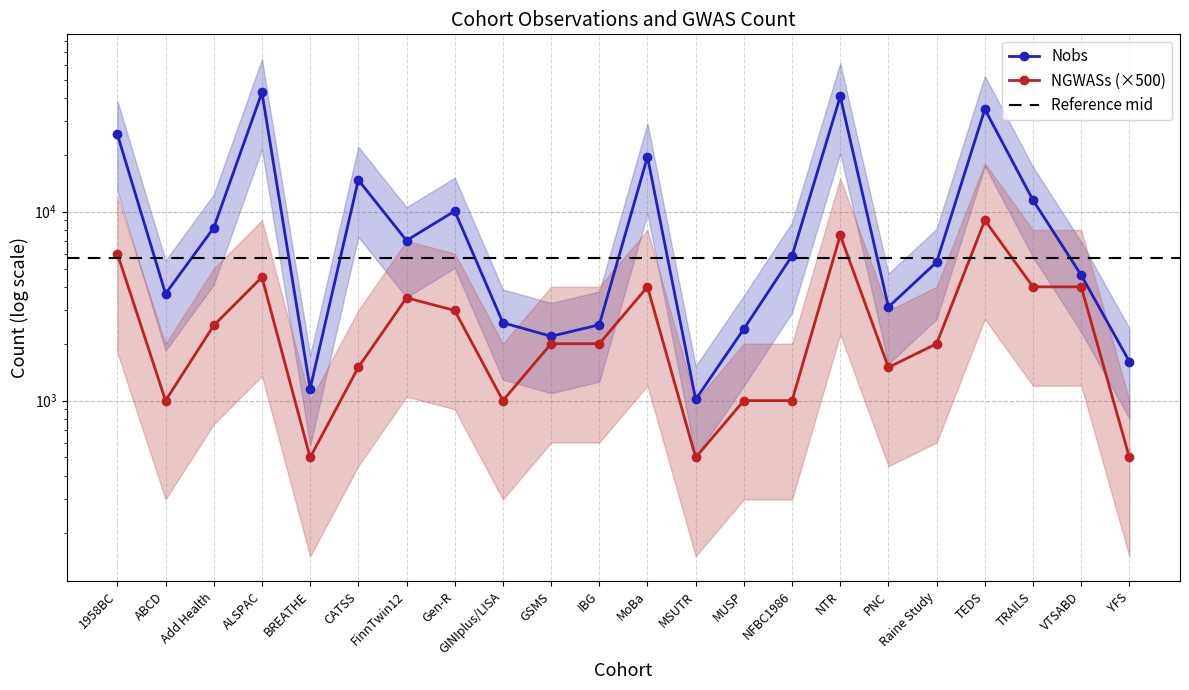

True or false: NGWASs and Nobs intersect in this chart.

False